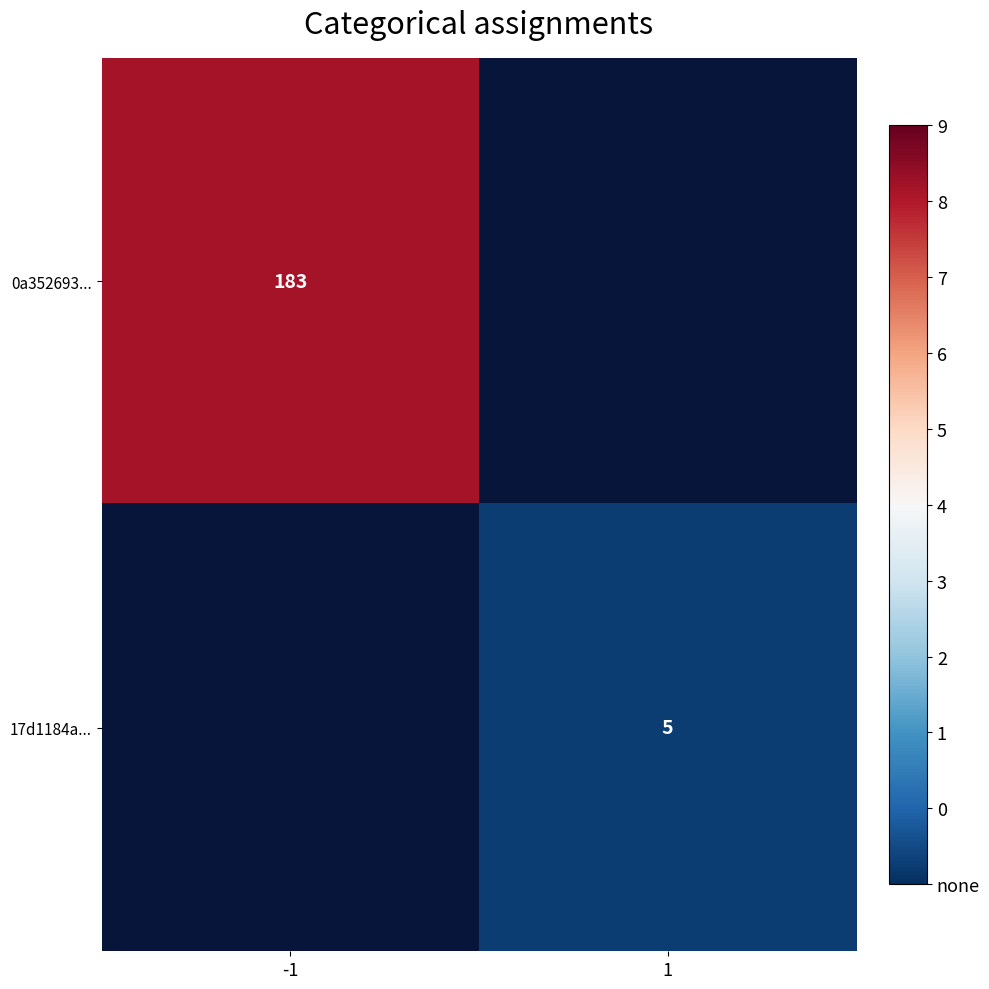

How many data points does each series have?

2